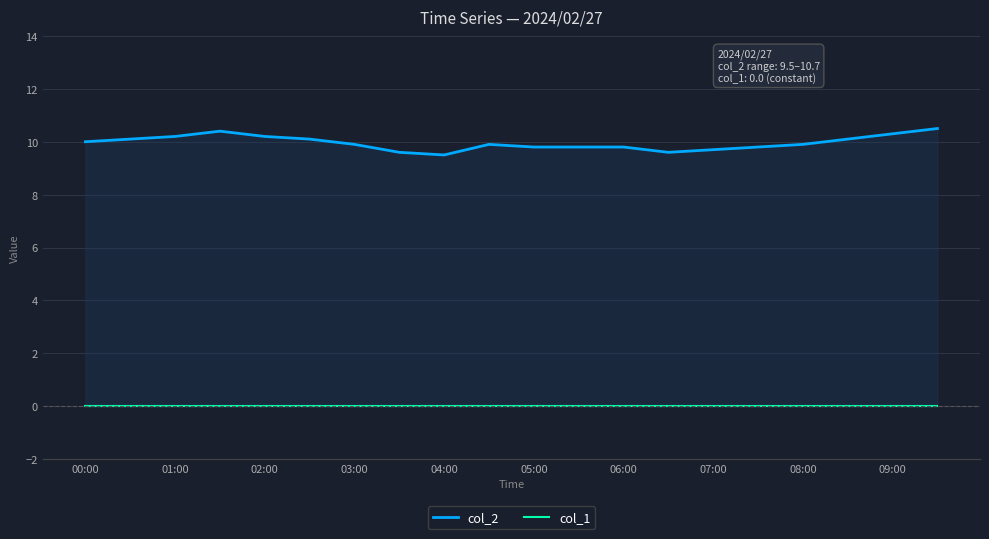

What is the maximum value shown in the chart?

10.5